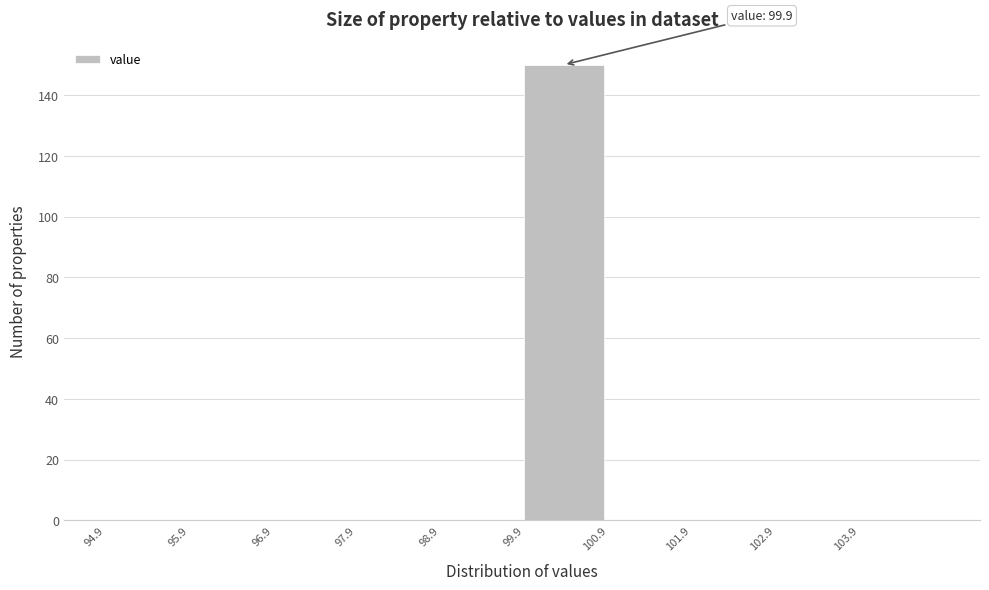

Over which range of the x-axis is the bar tallest?

99.9 to 100.9